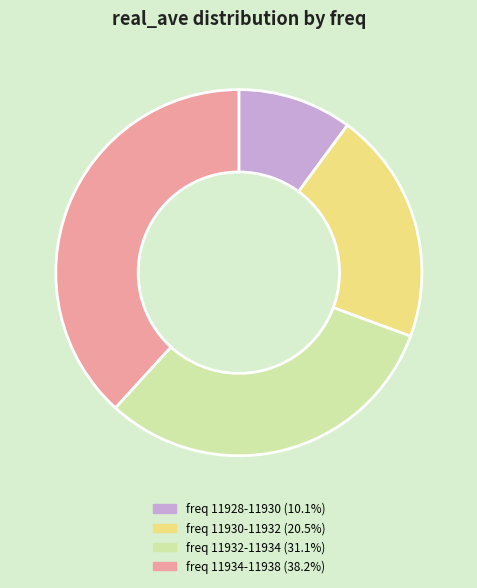

Is there any slice that represents more than half of the pie?

No